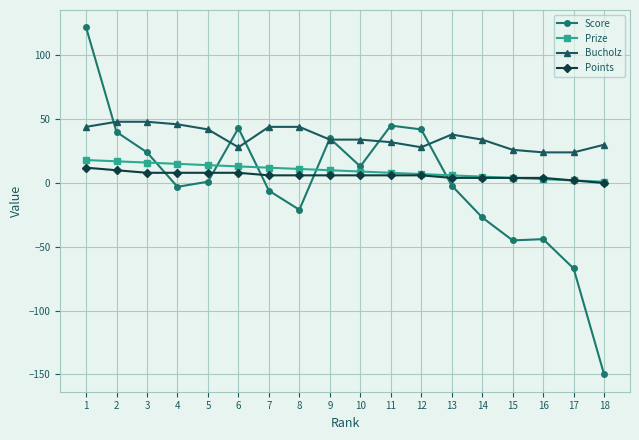

At 6, list the series in order from largest to smallest.

Score, Bucholz, Prize, Points